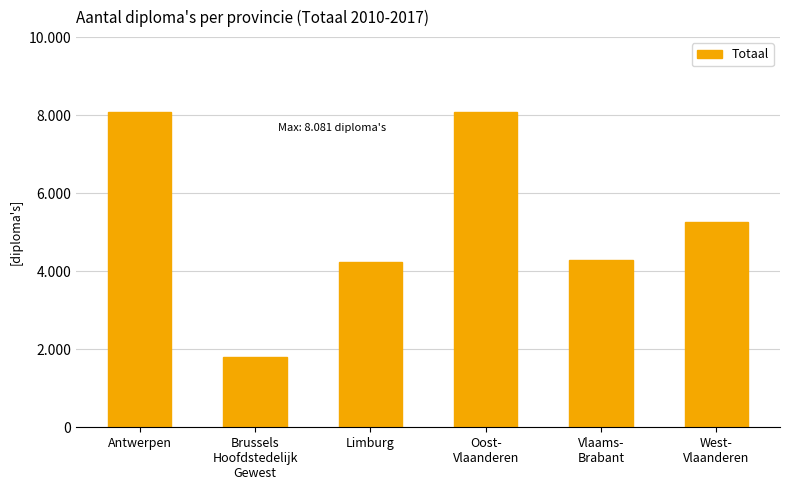

How many bars are there in total?

6